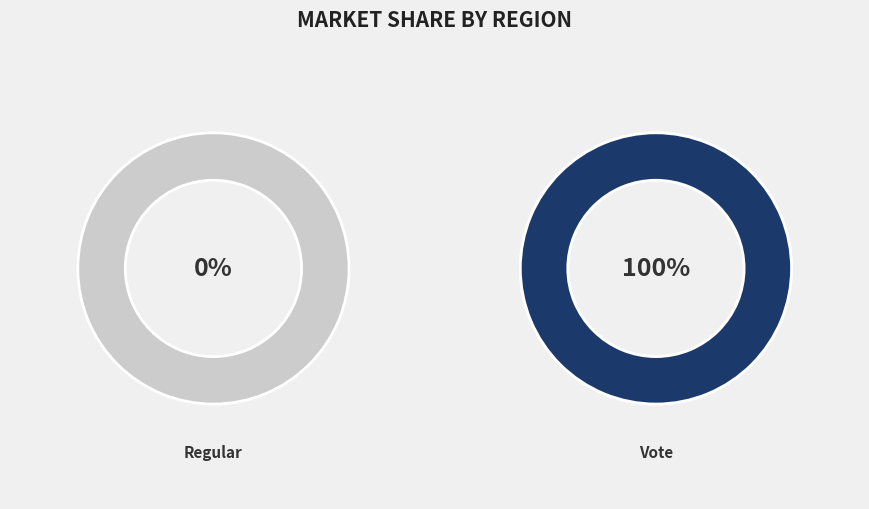

Rank the categories by value from lowest to highest.

Regular, Vote